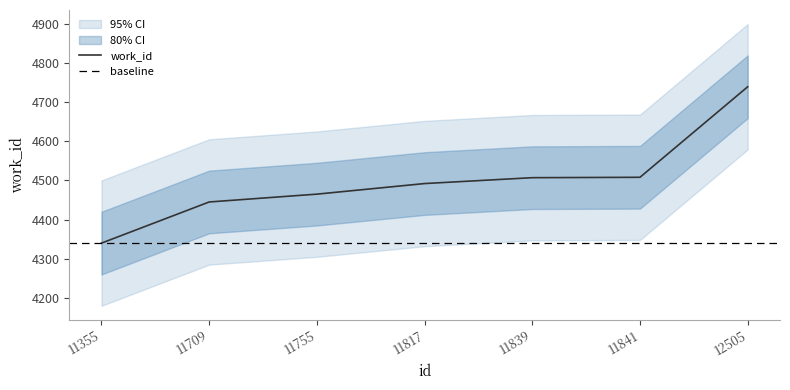

Count the number of values greater than 4492.

3